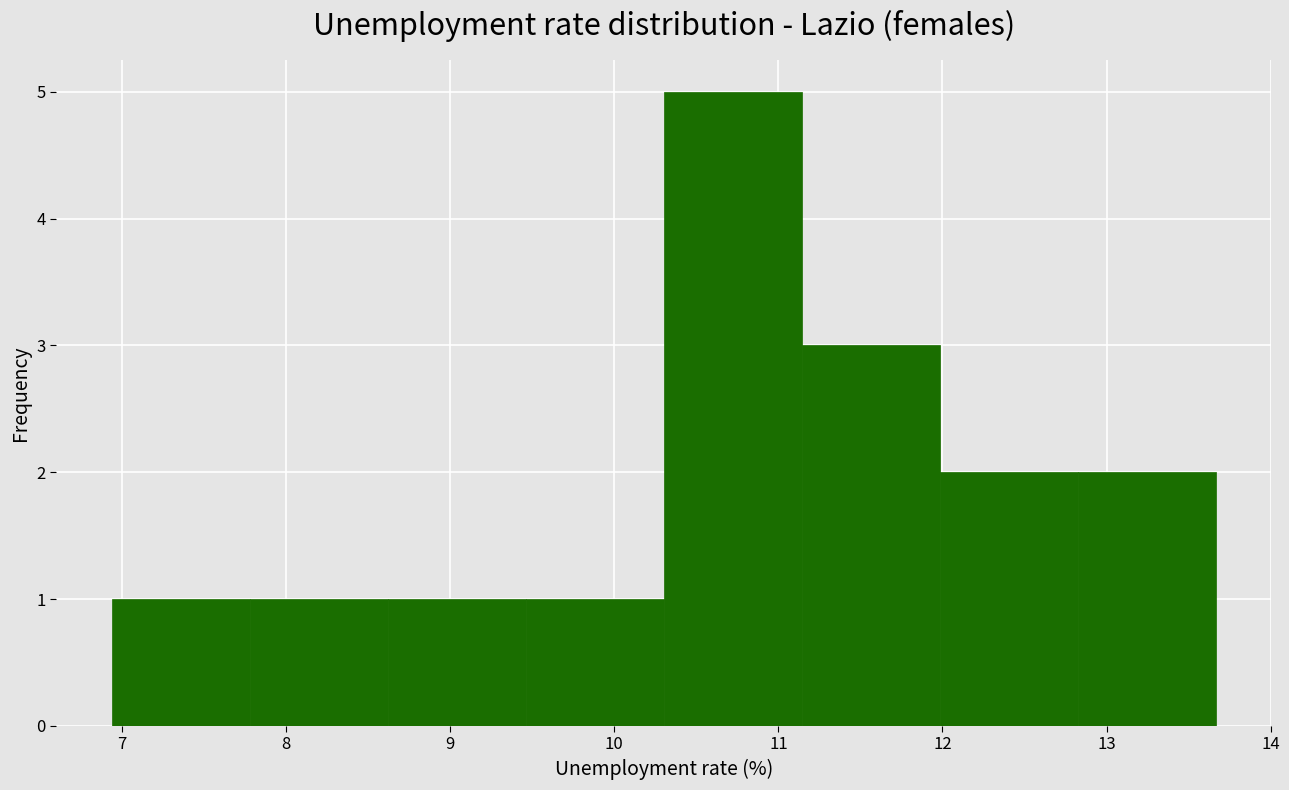

Which range on the x-axis has the tallest bar?

10.3 to 11.1